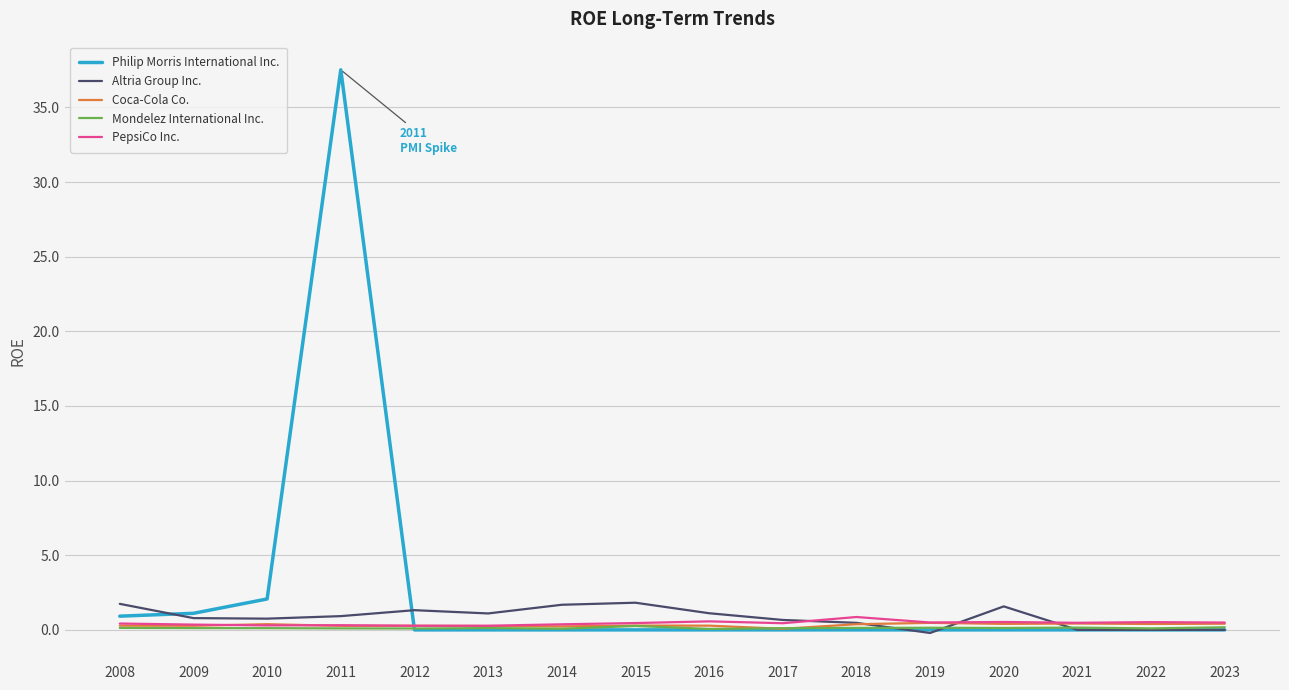

At which category is the sum across all series the highest?

2011